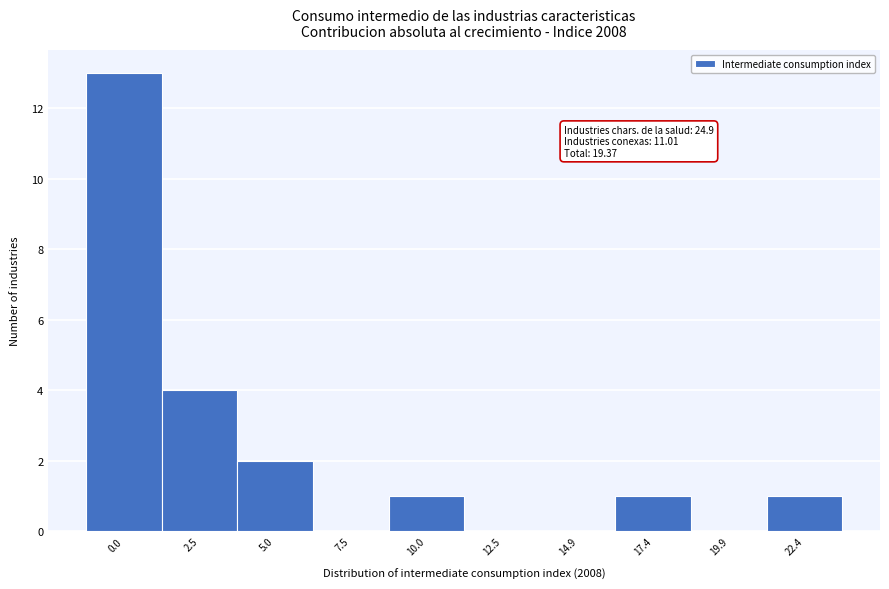

Reading left to right, transcribe all the data shown in this chart.

0.0=13	2.5=4	5.0=2	7.5=0	10.0=1	12.5=0	14.9=0	17.4=1	19.9=0	22.4=1